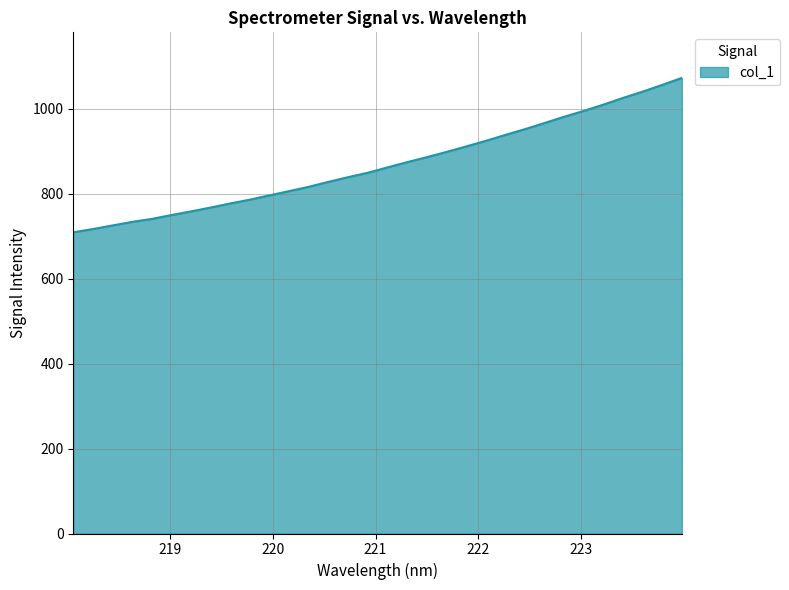

What is the sum of all values?

27780.6